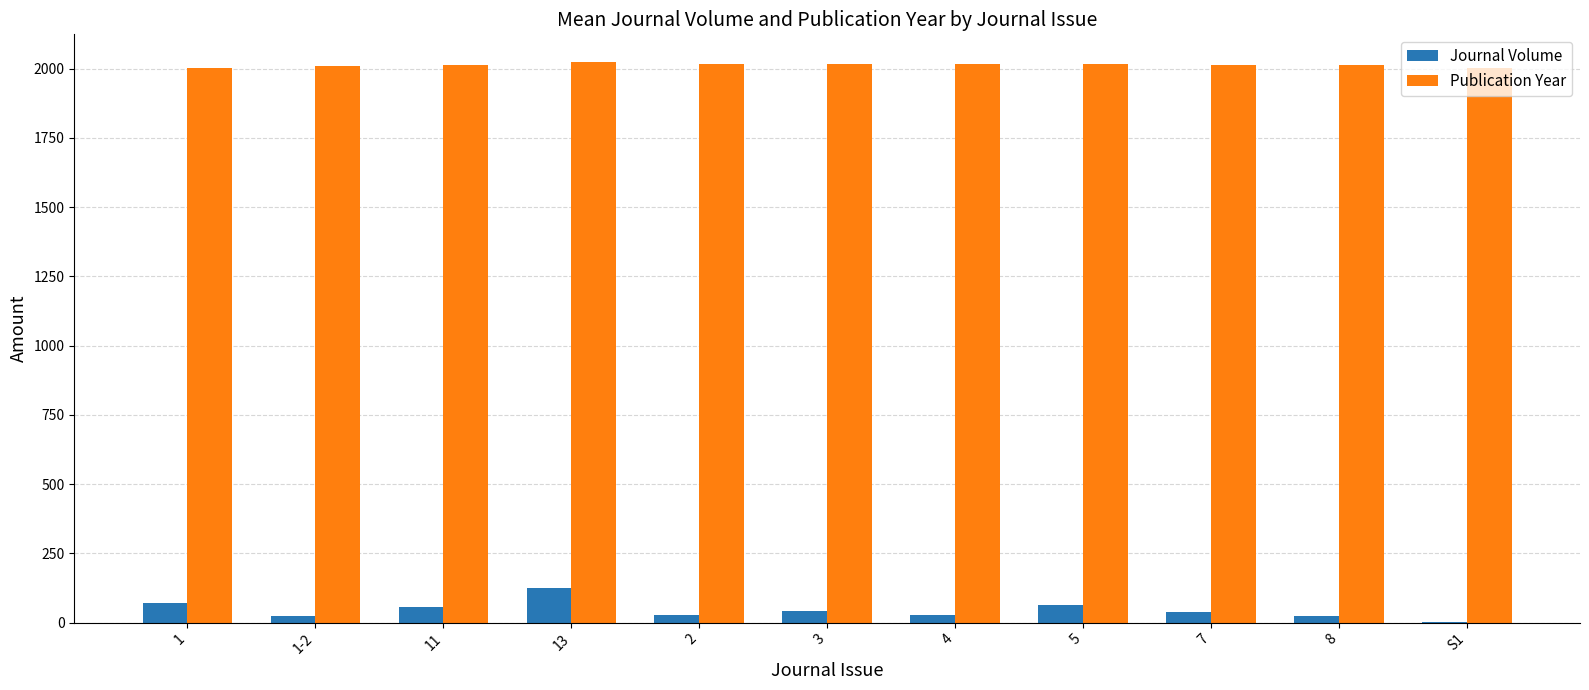

What is the sum of all Publication Year values?

22147.9